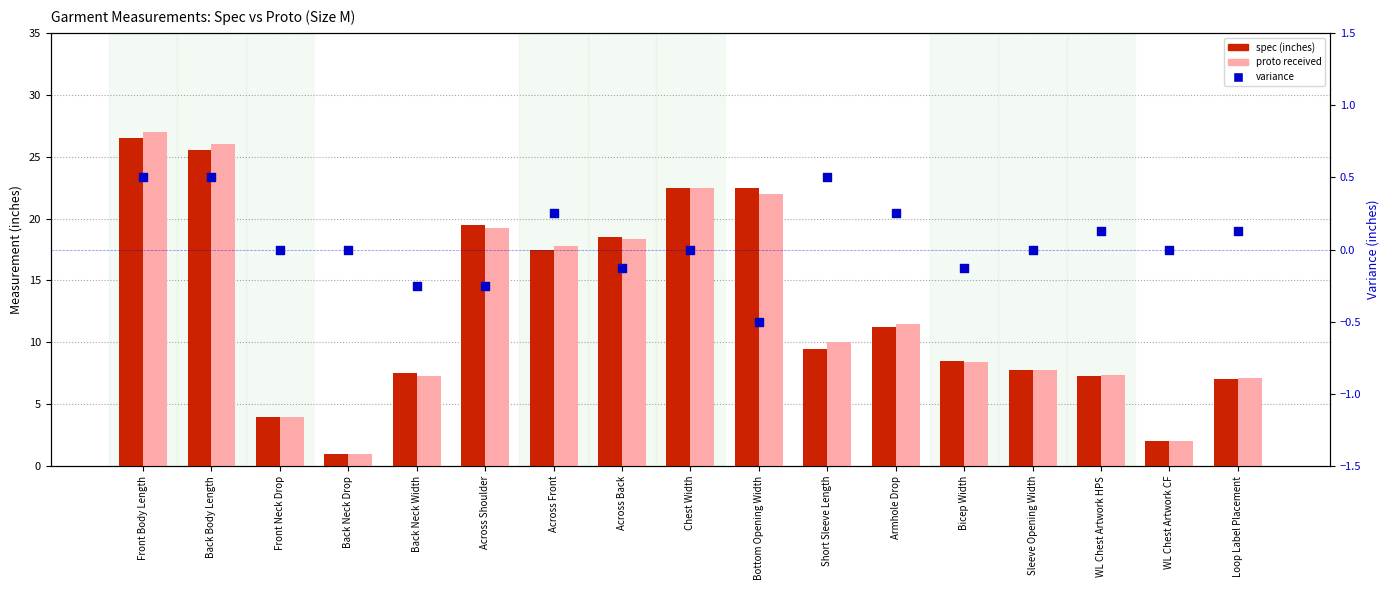

At how many categories does at least one series exceed 15?

7